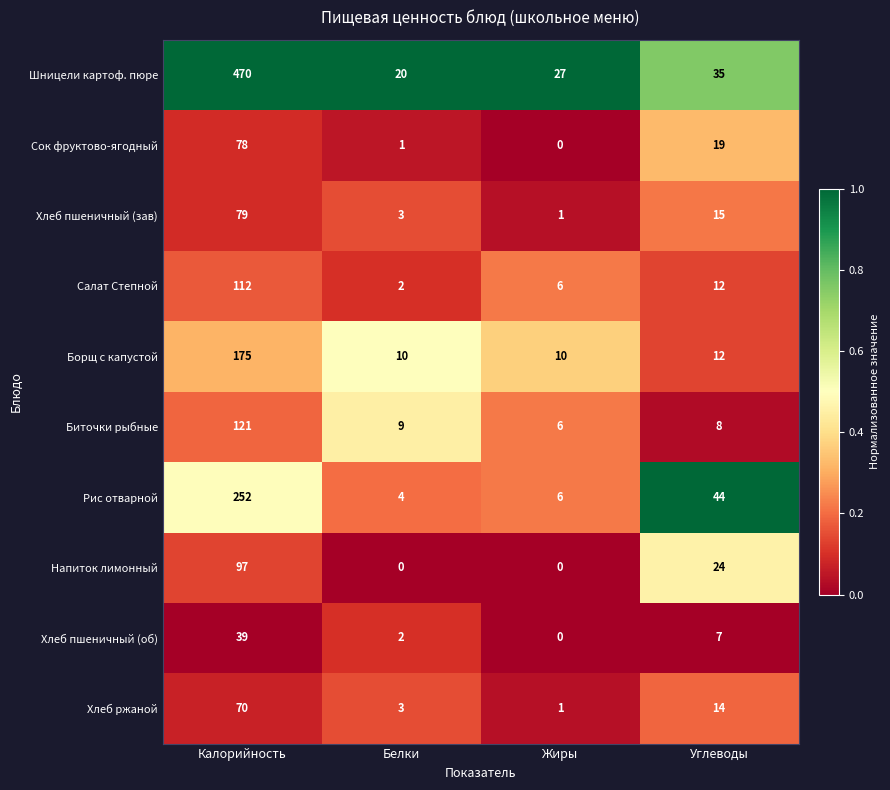

What is the difference between the highest and lowest values at Белки?

20